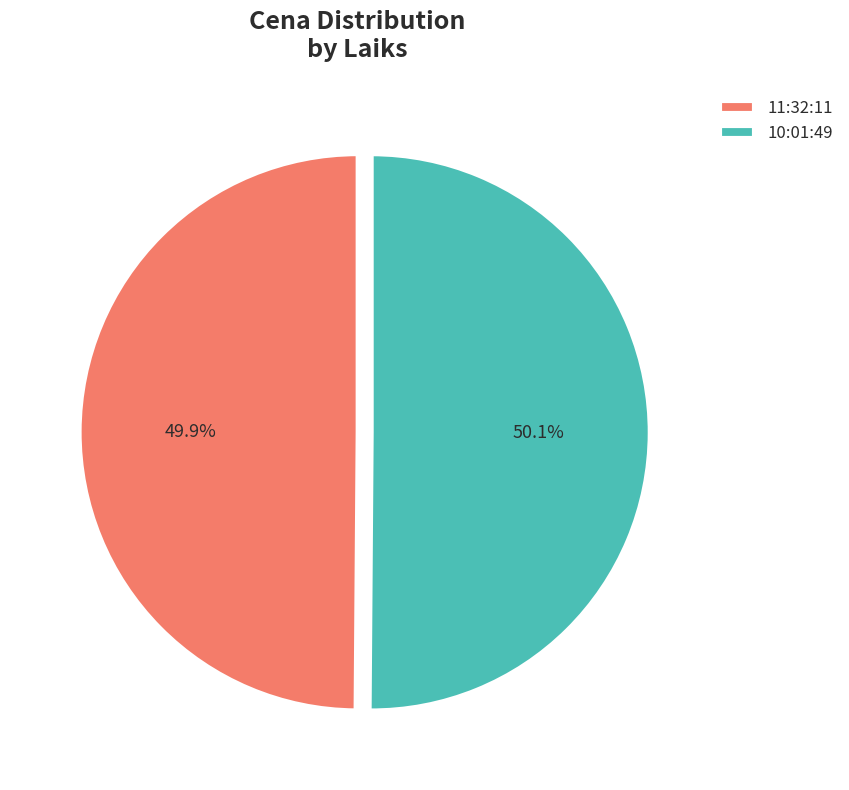

The 11:32:11 slice represents 50% of the pie. True or false?

True